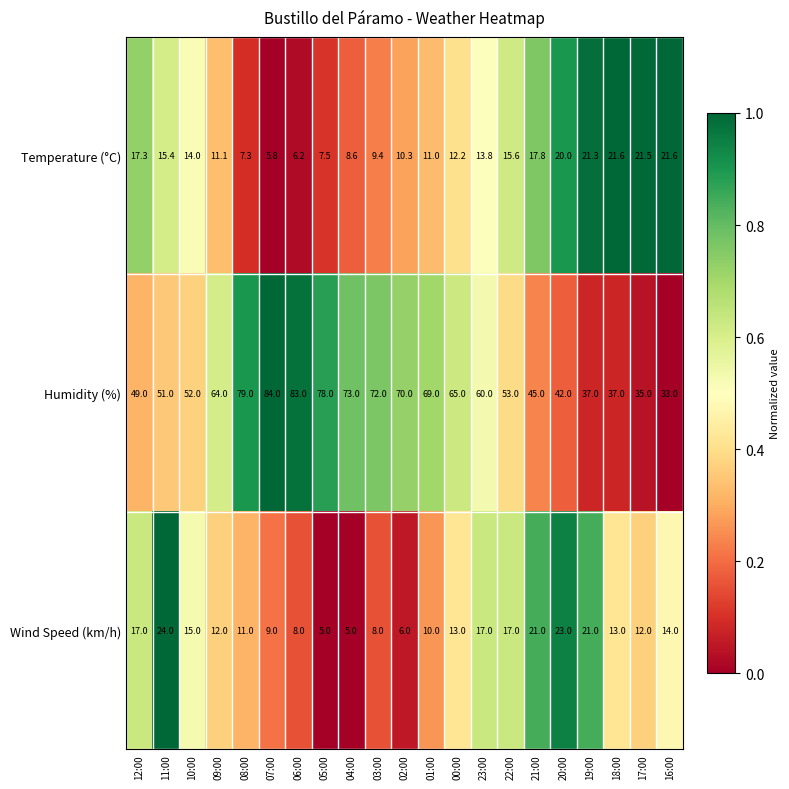

Which series has the largest total across all categories?

Humidity (%)